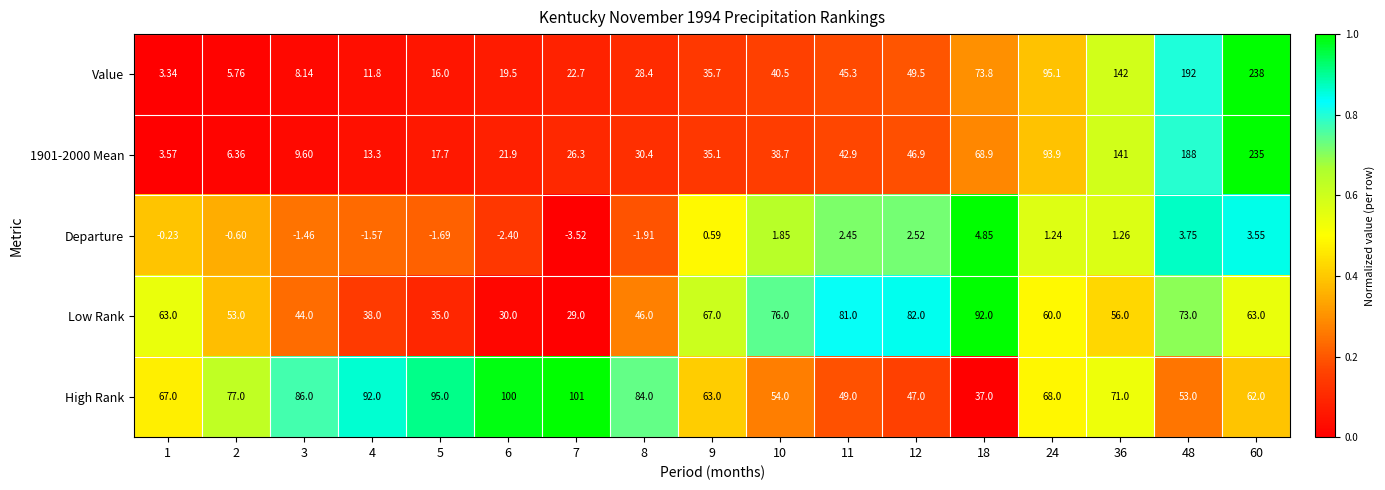

Between 2 and 11, which series saw the biggest shift?

Value